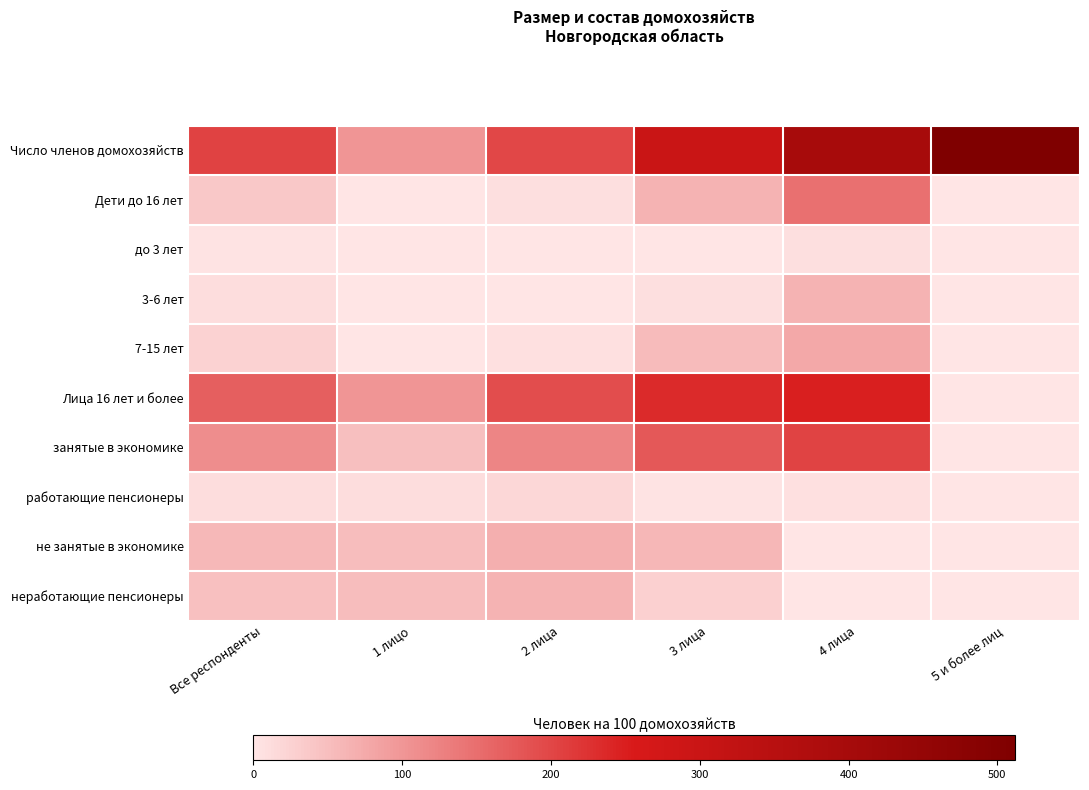

At which category is the sum across all series the highest?

4 лица